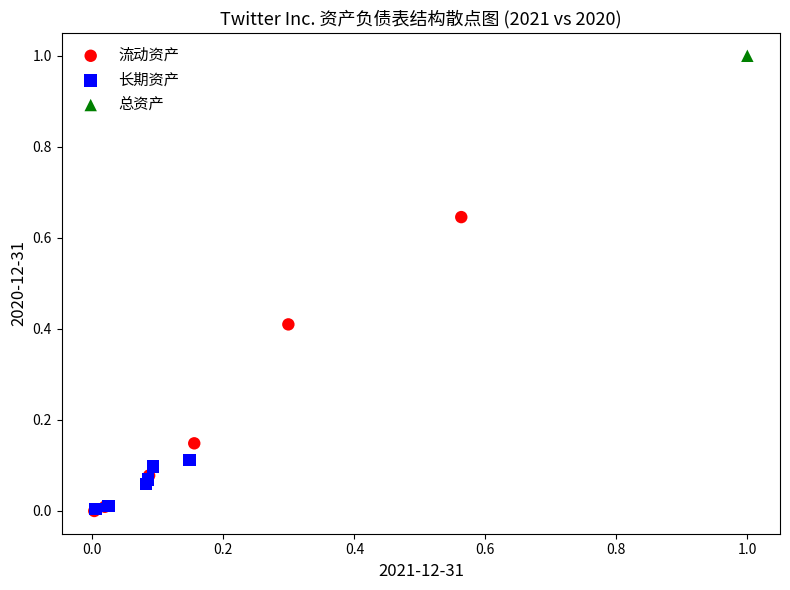

What are all the series names shown in the legend?

流动资产, 长期资产, 总资产